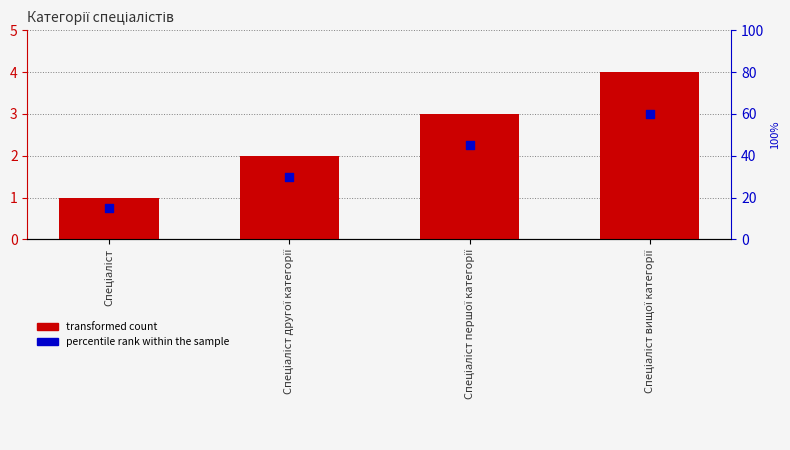

Is the value of percentile rank within the sample at Спеціаліст першої категорії greater than the value of transformed count at Спеціаліст першої категорії?

No